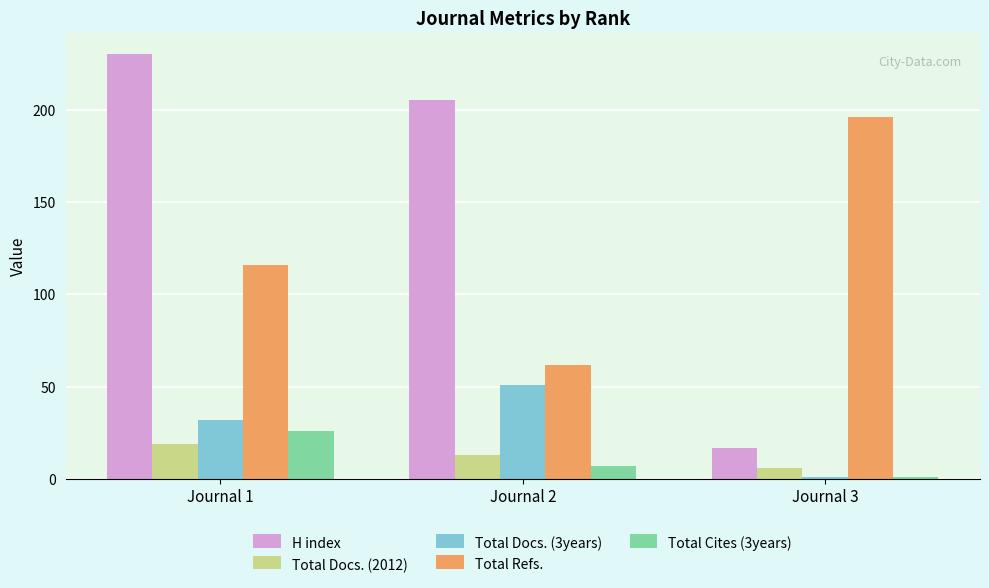

What is the difference between the maximum and minimum values in the Total Docs. (3years) series?

50